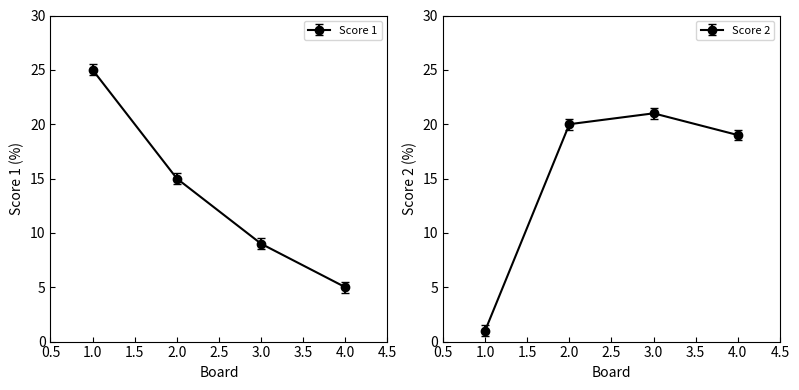

Which label corresponds to the smallest value in the chart?

1